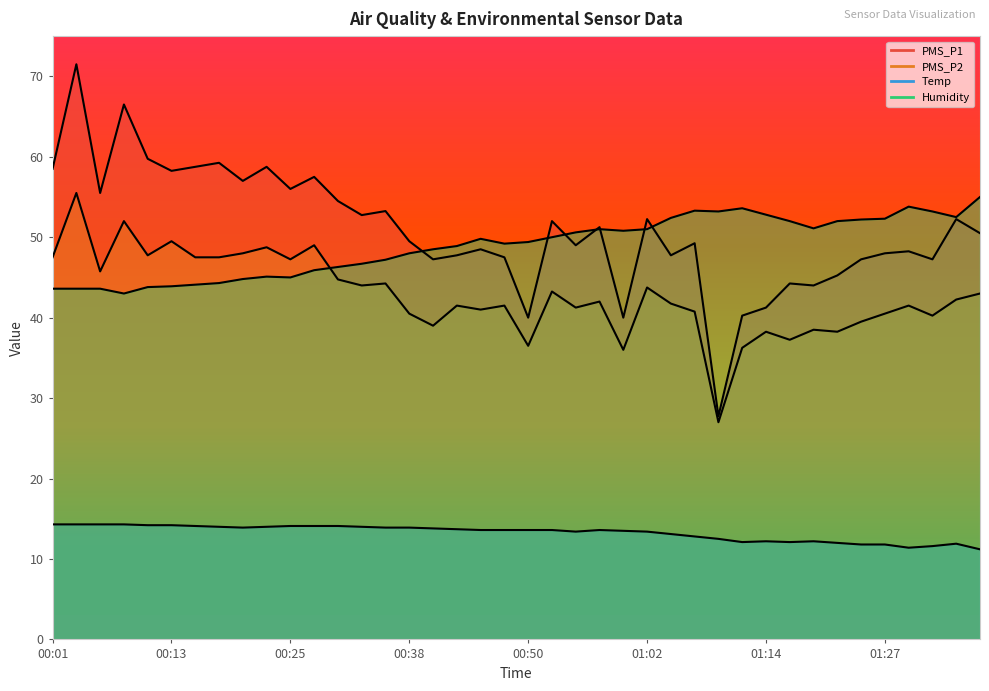

At how many categories does at least one series exceed 40?

40